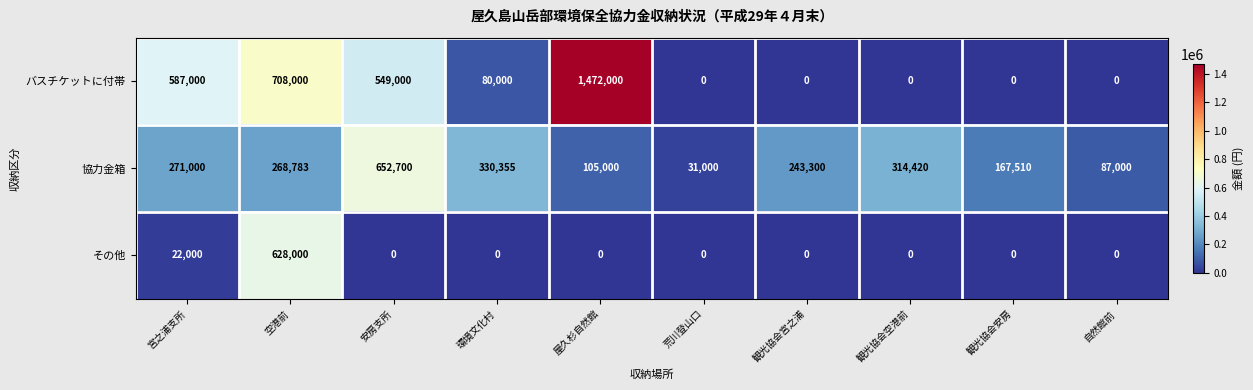

How many categories are shown in the chart?

10